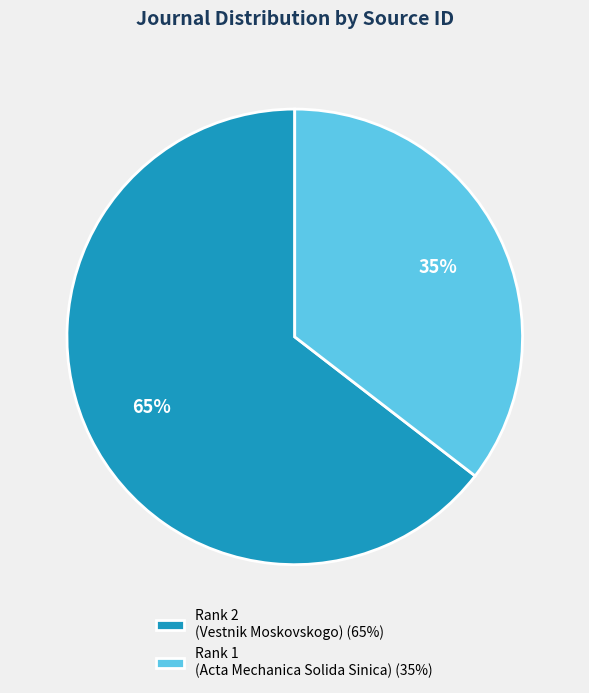

True or false: Rank 2 (Vestnik Moskovskogo) (65%) accounts for 65% of the total.

True